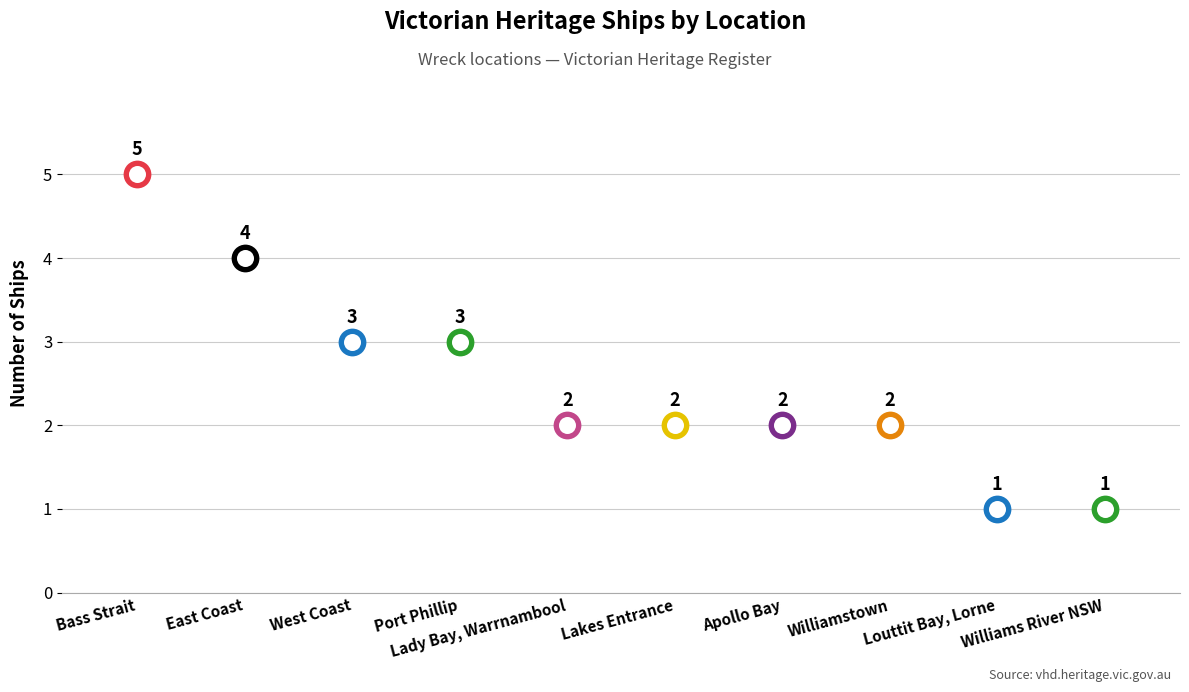

What is the change in value from Port Phillip to Apollo Bay?

-1